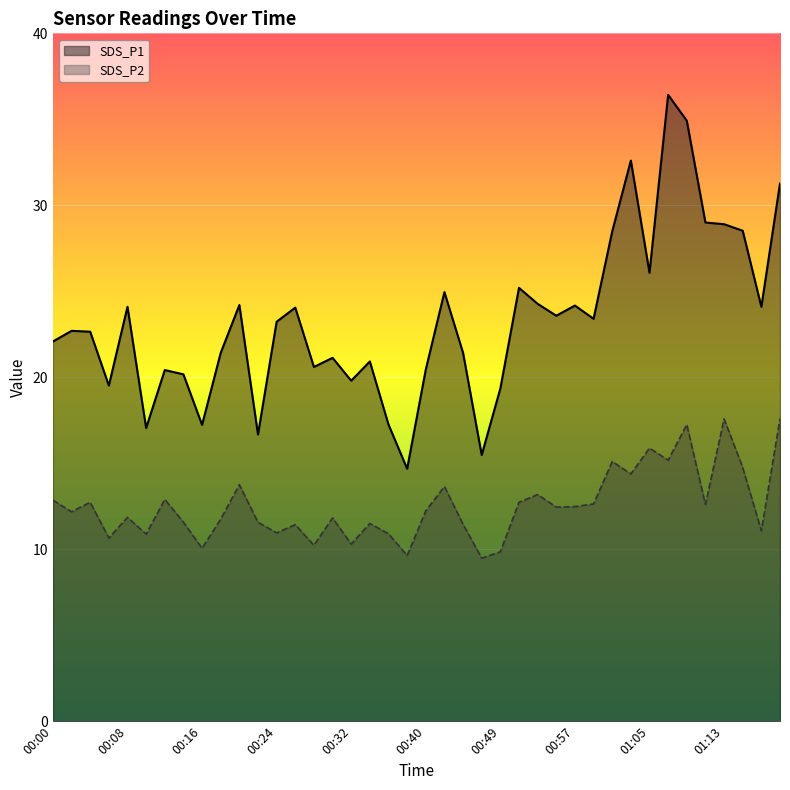

Where is the first local minimum for SDS_P2?

00:02